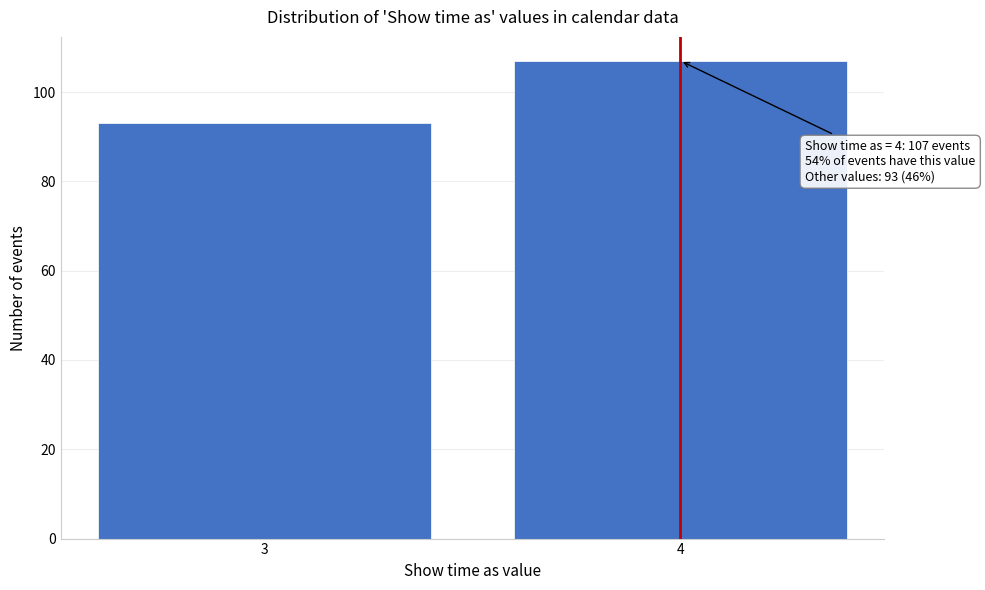

Reading left to right, transcribe all the data shown in this chart.

93	107